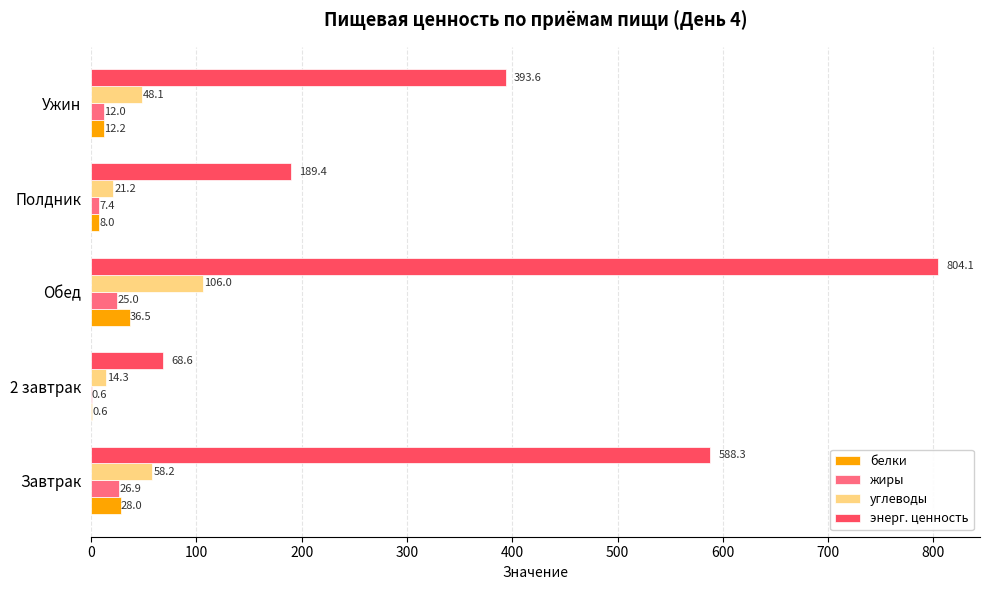

Which series has the largest total across all categories?

энерг. ценность